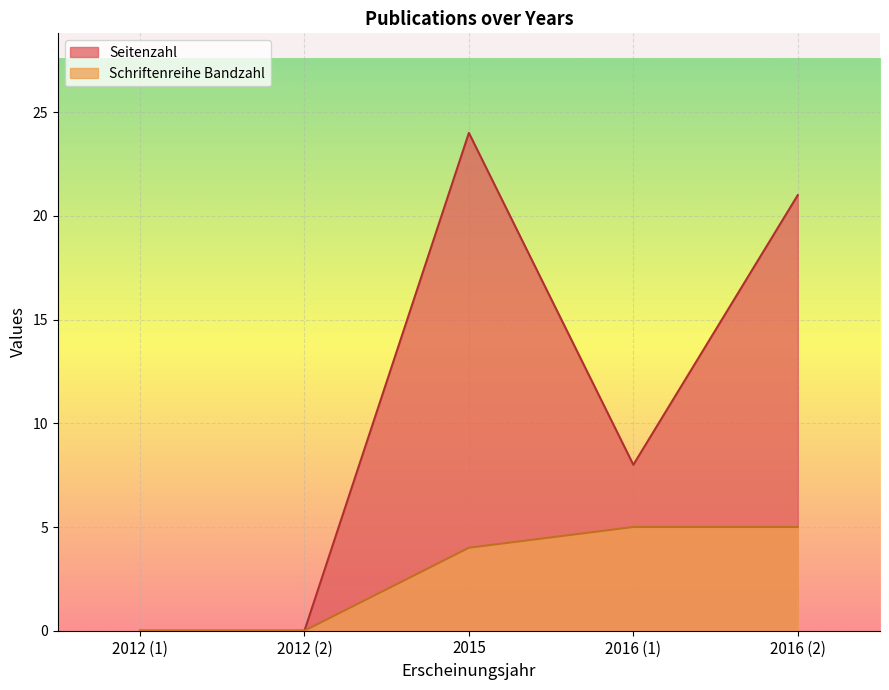

What is the difference between the maximum and minimum values in the Schriftenreihe Bandzahl series?

5